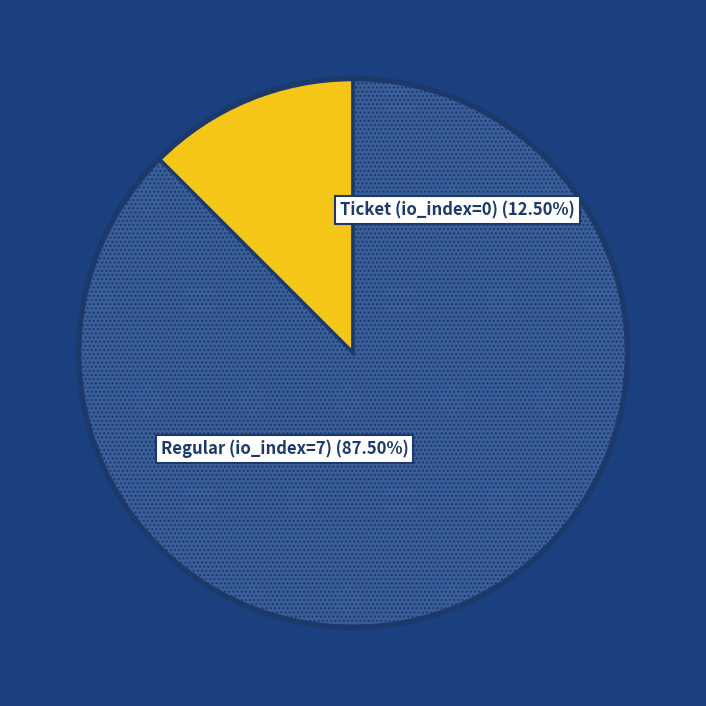

True or false: Ticket (io_index=0) accounts for 8% of the total.

False